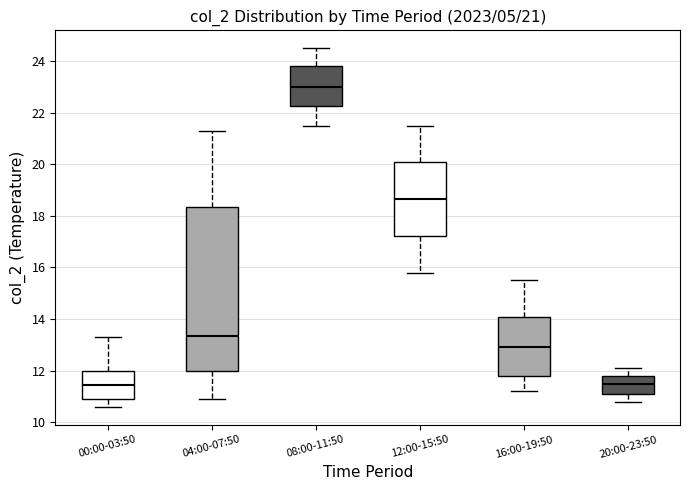

Which box has the highest median line?

08:00-11:50